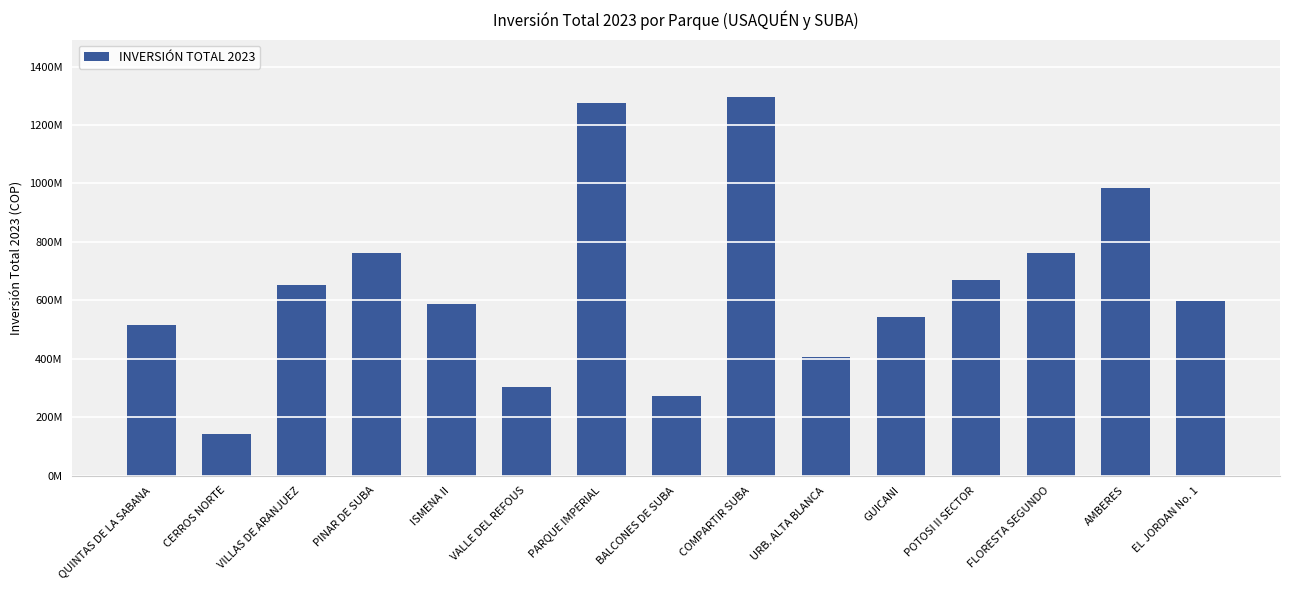

Where does the data first go above 598796709?

VILLAS DE ARANJUEZ